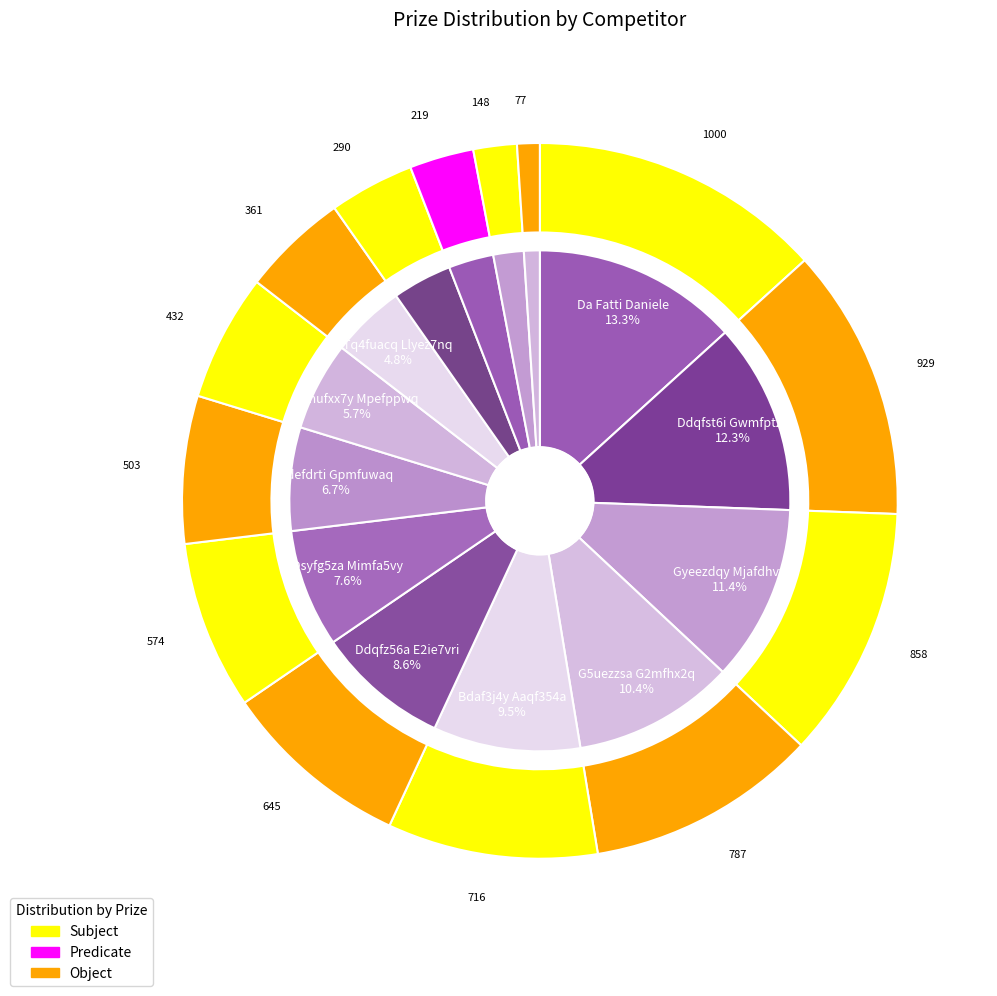

How many slices are in this pie chart?

14